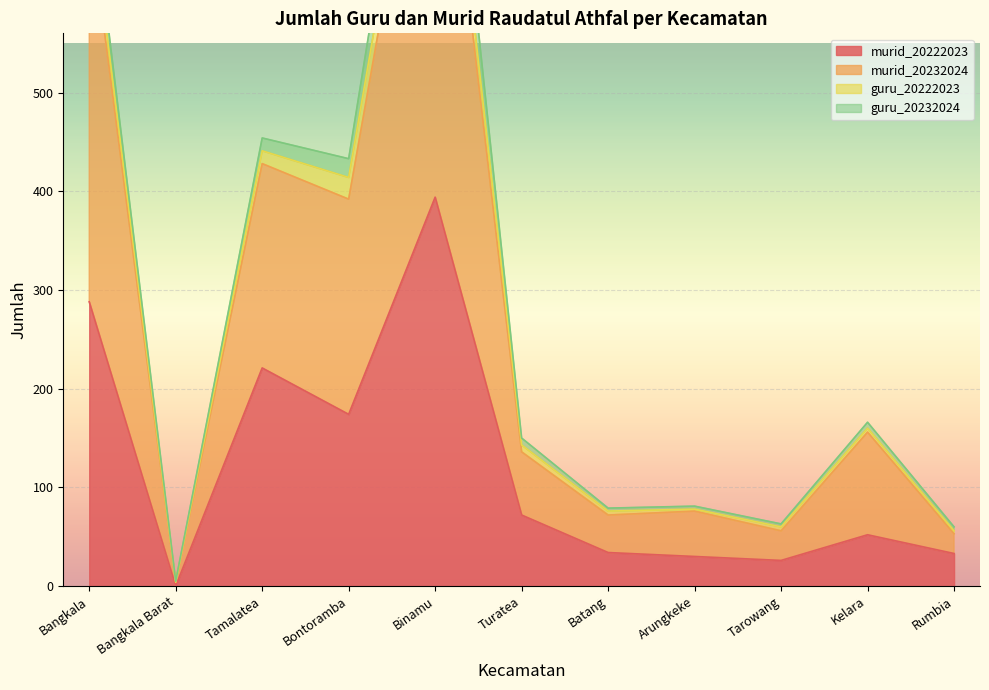

What is the maximum value shown in the chart?

886